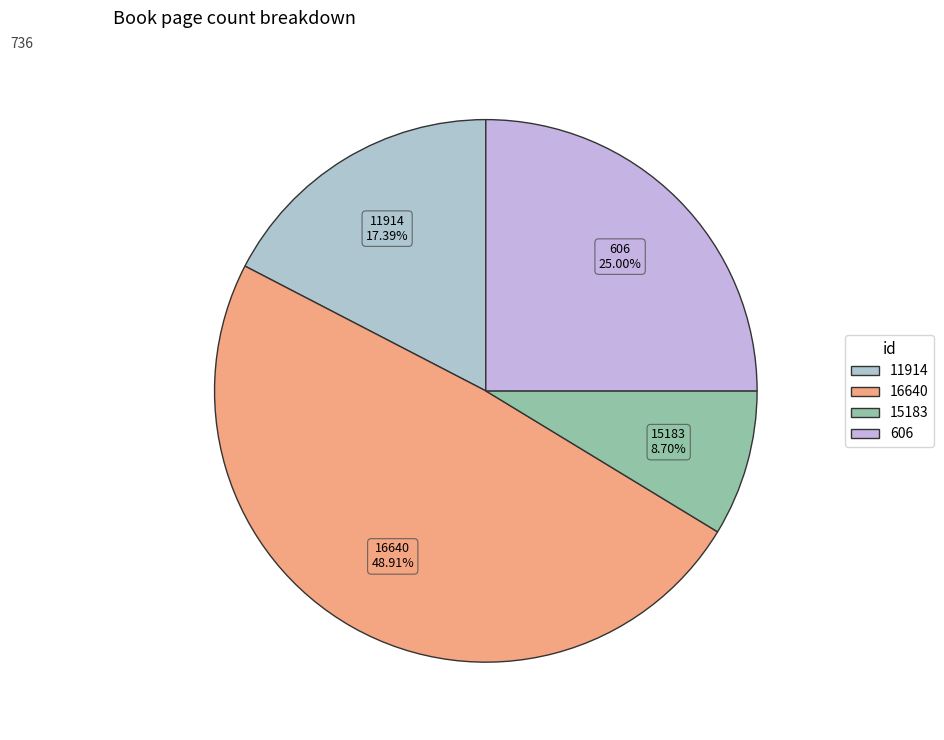

Does 11914 represent more than half of the total?

No